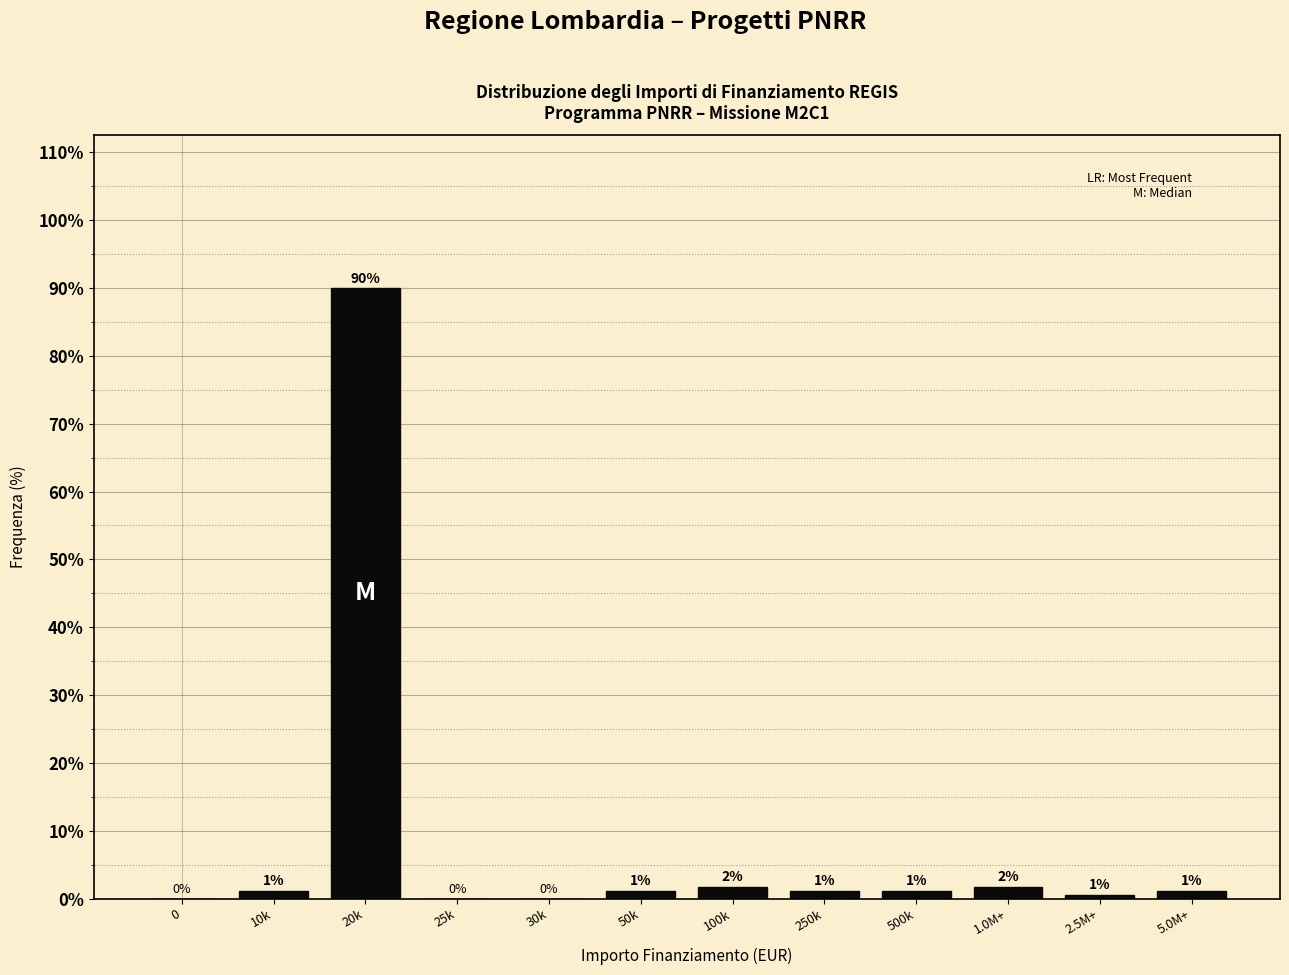

Are the bars horizontal?

No